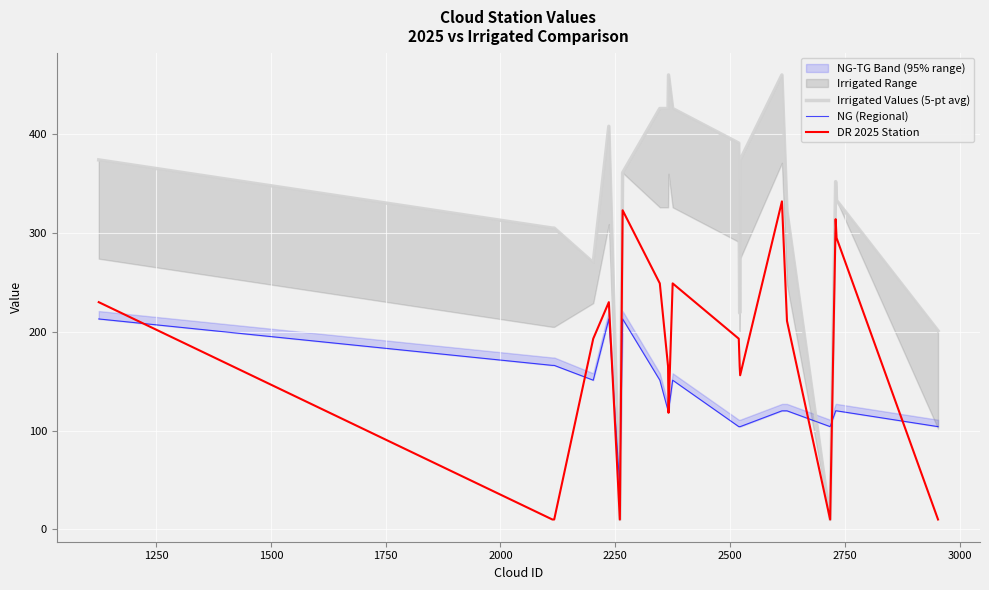

Reading left to right, list all the values displayed in this chart.

Irrigated Values (5-pt avg): 374	305	305	270	408	10	361	426	426	460	426	391	219	374	460	322	10	352	333	201
NG (Regional): 213	166	166	151	213	42	213	151	120	120	151	104	104	104	120	120	104	120	120	104
DR 2025 Station: 230	10	10	193	230	10	323	249	165	118	249	193	165	156	332	211	10	314	295	10